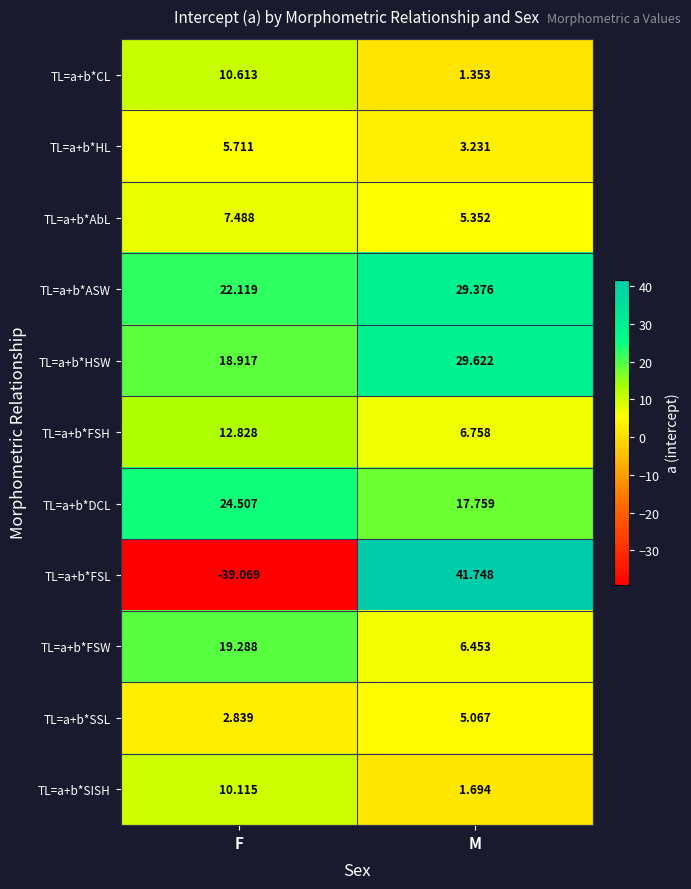

Rank the series by their maximum value, from highest to lowest.

TL=a+b*FSL, TL=a+b*HSW, TL=a+b*ASW, TL=a+b*DCL, TL=a+b*FSW, TL=a+b*FSH, TL=a+b*CL, TL=a+b*SISH, TL=a+b*AbL, TL=a+b*HL, TL=a+b*SSL